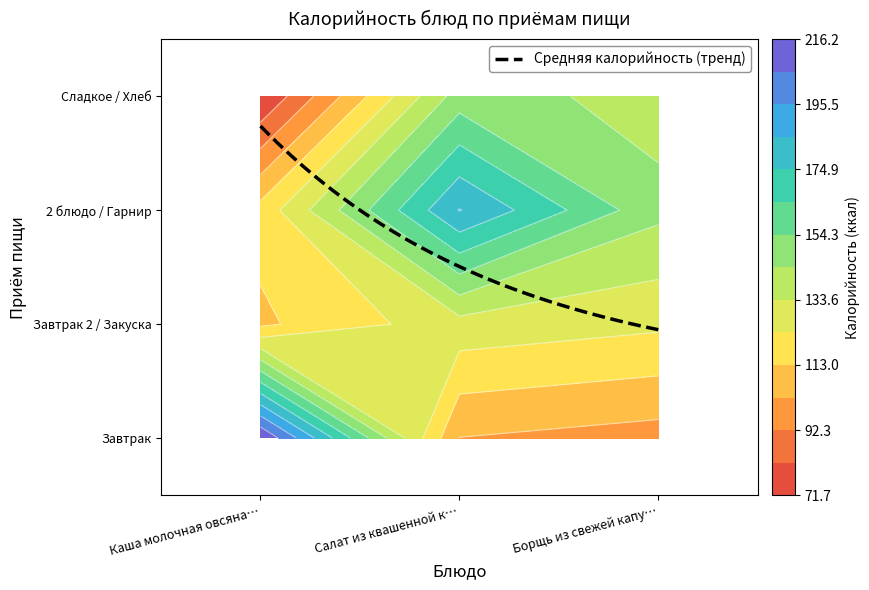

Is it true that Борщь из свежей капусты equals 126 at 1?

True